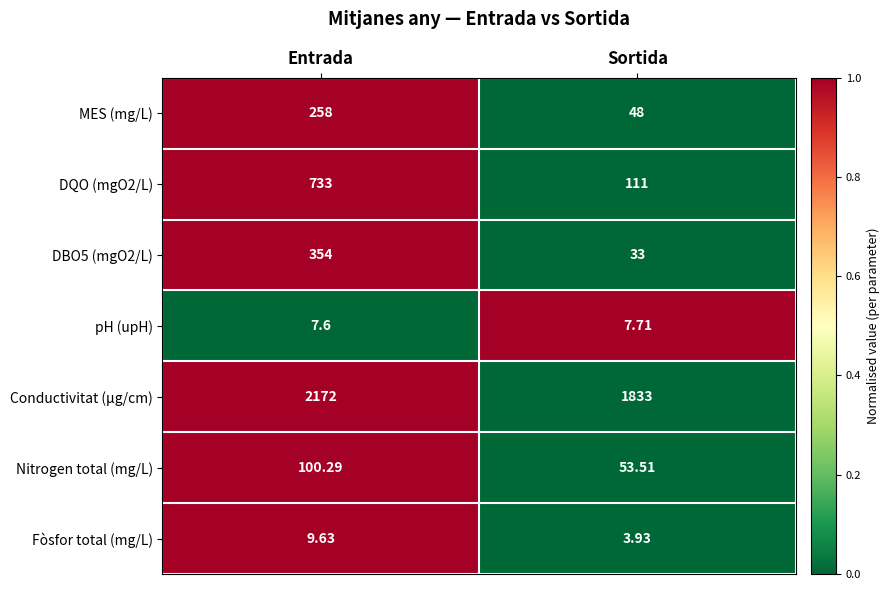

Which series has the largest total across all categories?

Conductivitat (µg/cm)